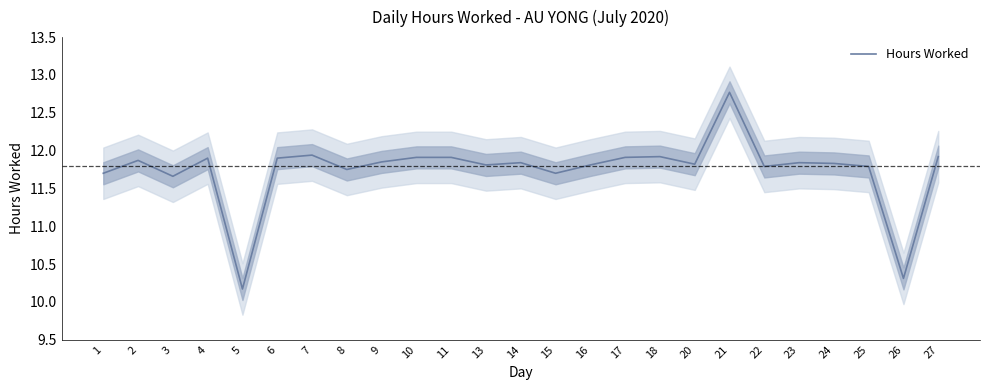

Does the chart have visible grid lines?

No